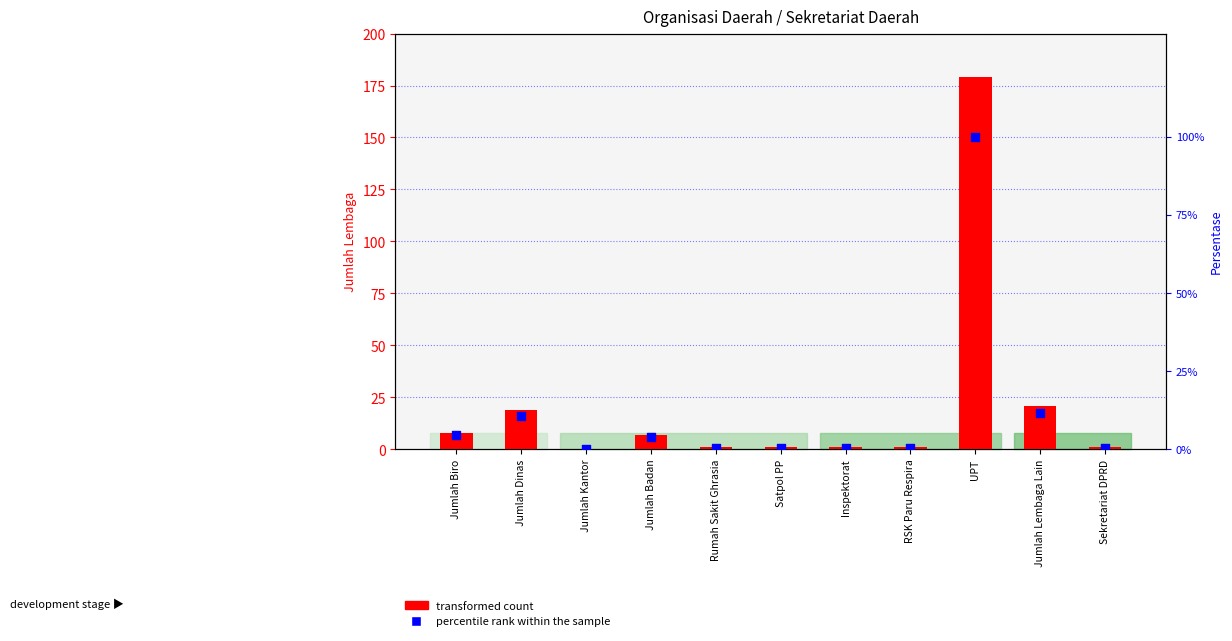

Which series has the widest spread of Y values?

transformed count